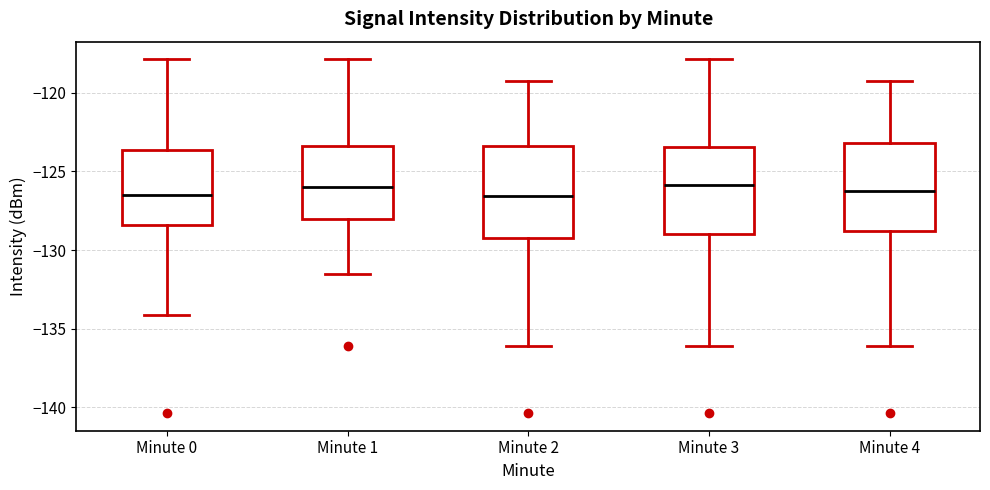

Reading left to right, read every box against the y-axis: the position of its median line, the range the box covers, and the ends of its whiskers. The values are not printed on the chart, so give them approximately, as read against the axis.

Minute 0: median -126.5, box -128.5 to -123.5, whiskers -134.0 to -118.0
Minute 1: median -126.0, box -128.0 to -123.5, whiskers -131.5 to -118.0
Minute 2: median -126.5, box -129.0 to -123.5, whiskers -136.0 to -119.5
Minute 3: median -126.0, box -129.0 to -123.5, whiskers -136.0 to -118.0
Minute 4: median -126.5, box -129.0 to -123.0, whiskers -136.0 to -119.5